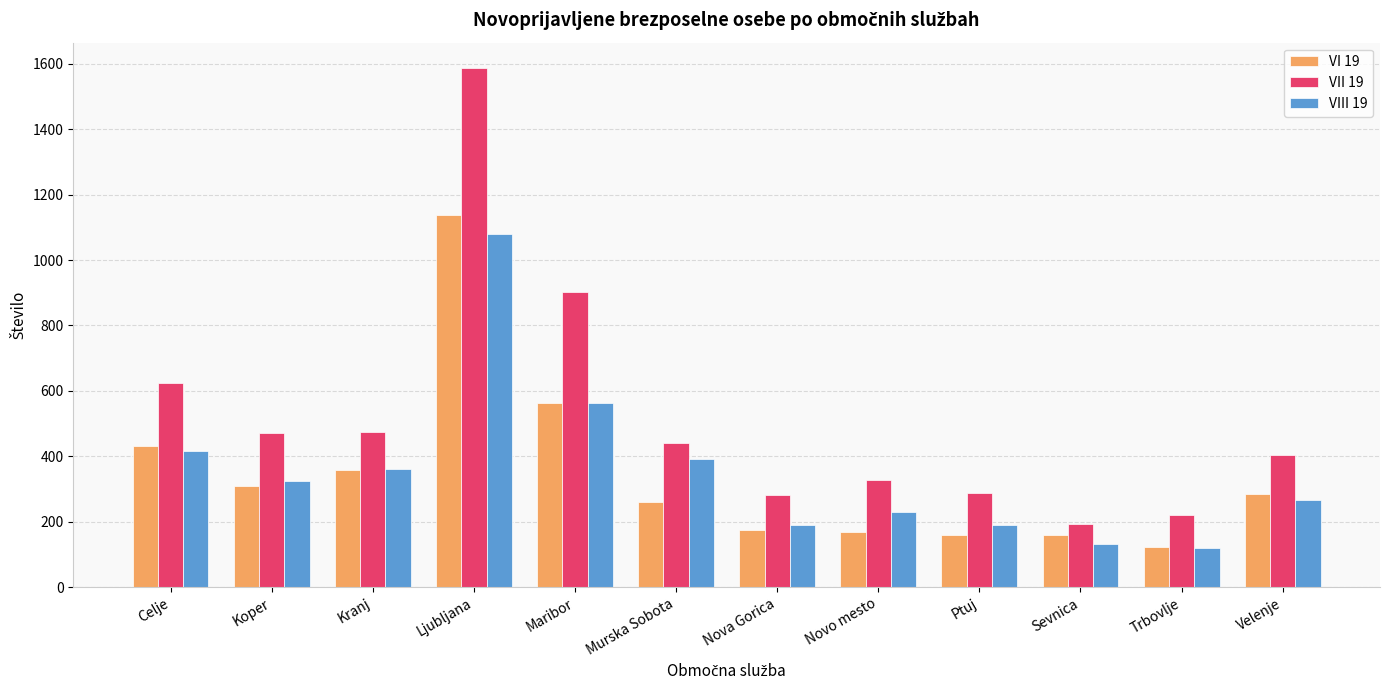

At how many categories does at least one series exceed 1022?

1